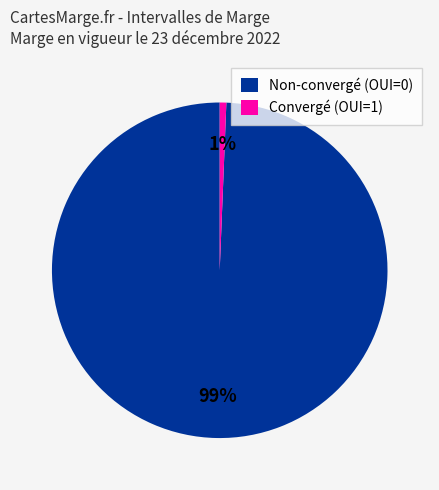

How many segments does this pie chart have?

2